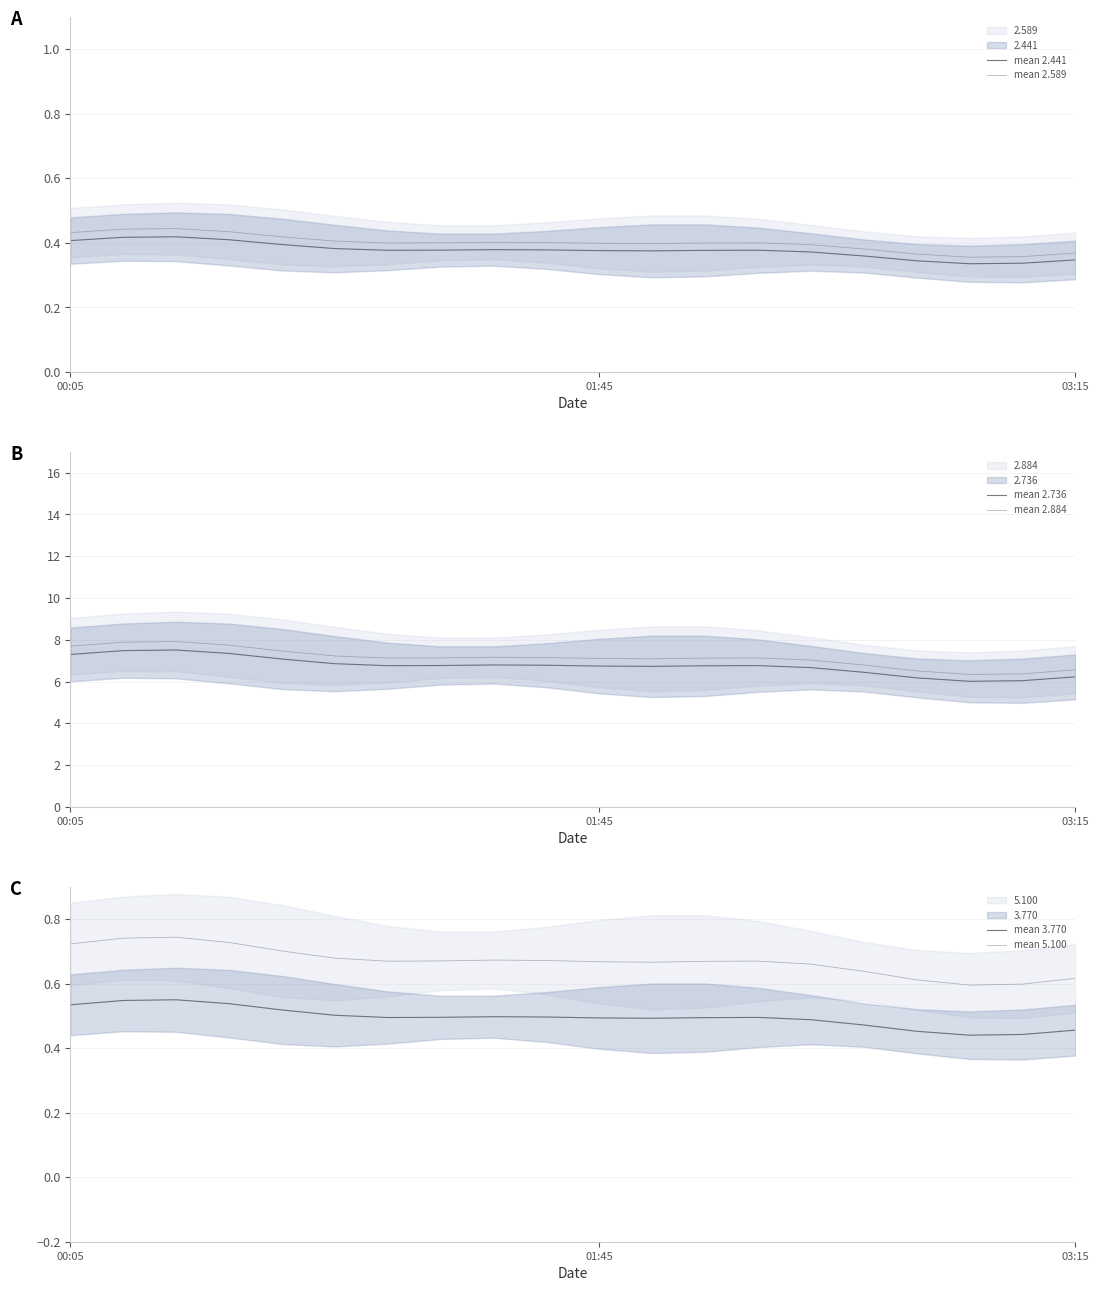

The mean 2.441 series shows 0.1 at 00:05. True or false?

False